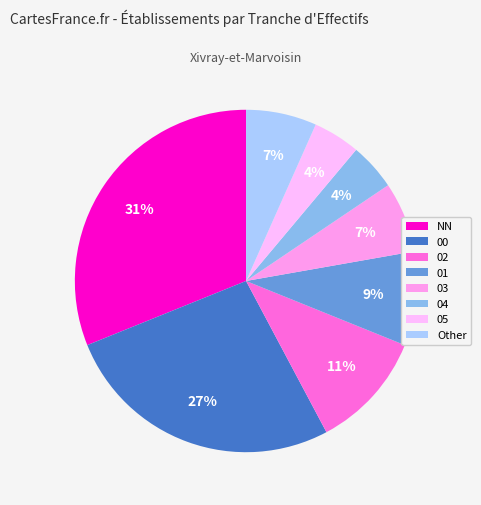

To the nearest percent, what percentage of the pie is 04?

4%